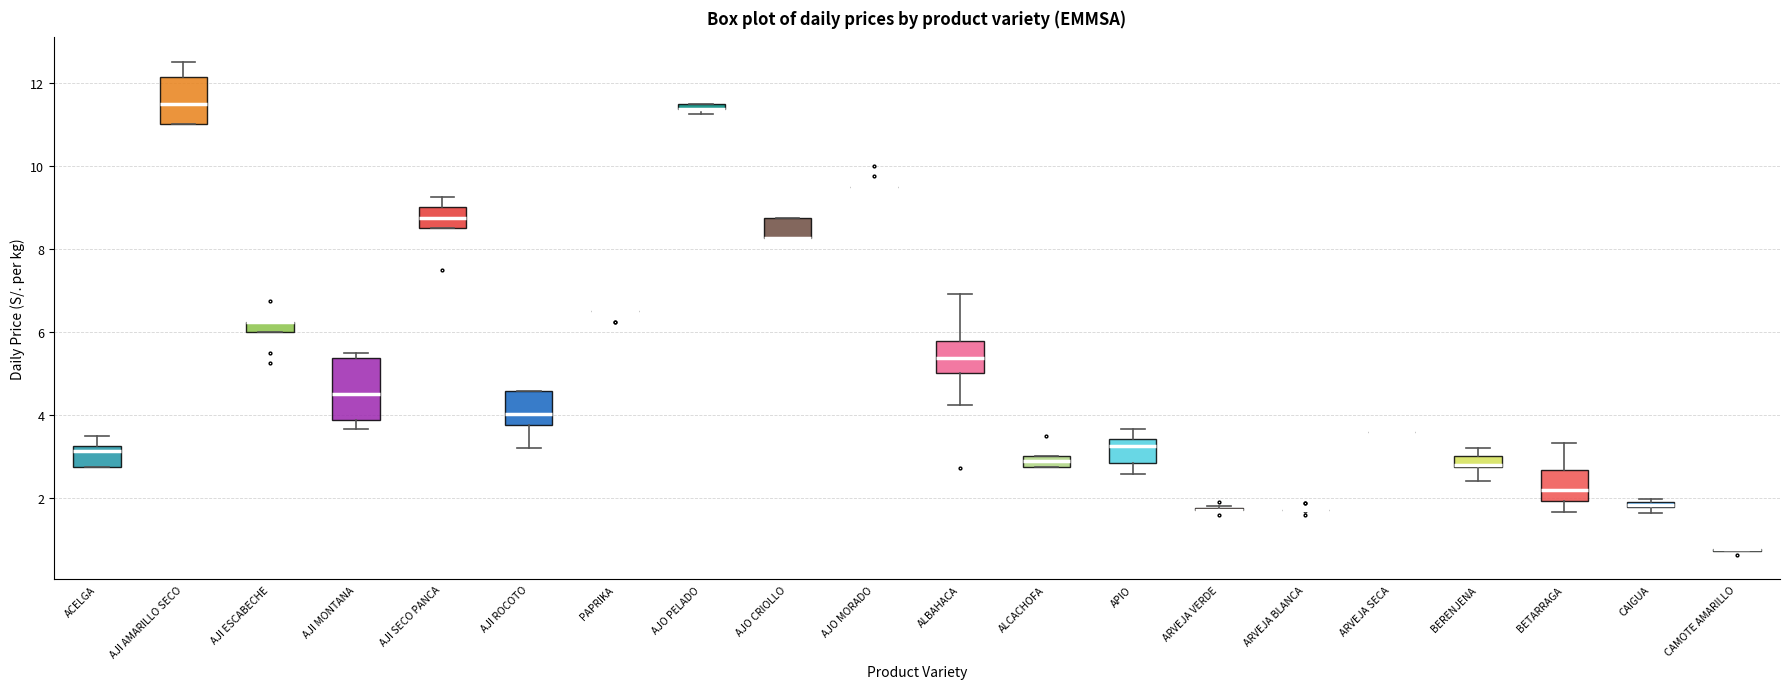

Where is the upper edge of the box for ACELGA on the y-axis? The values are not printed on the chart, so give them approximately, as read against the axis.

3.2